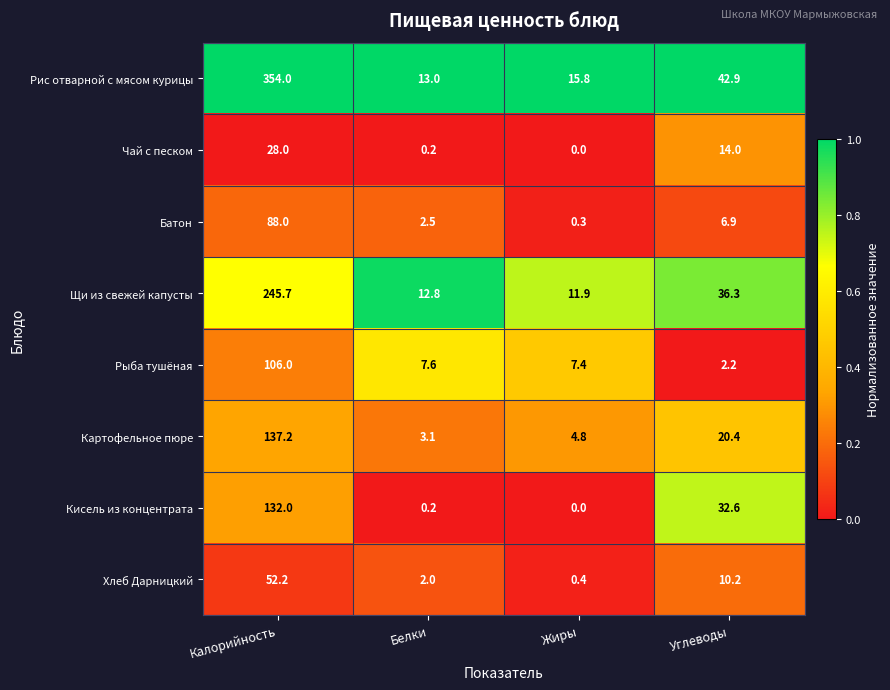

Between Белки and Углеводы, which series saw the biggest shift?

Кисель из концентрата